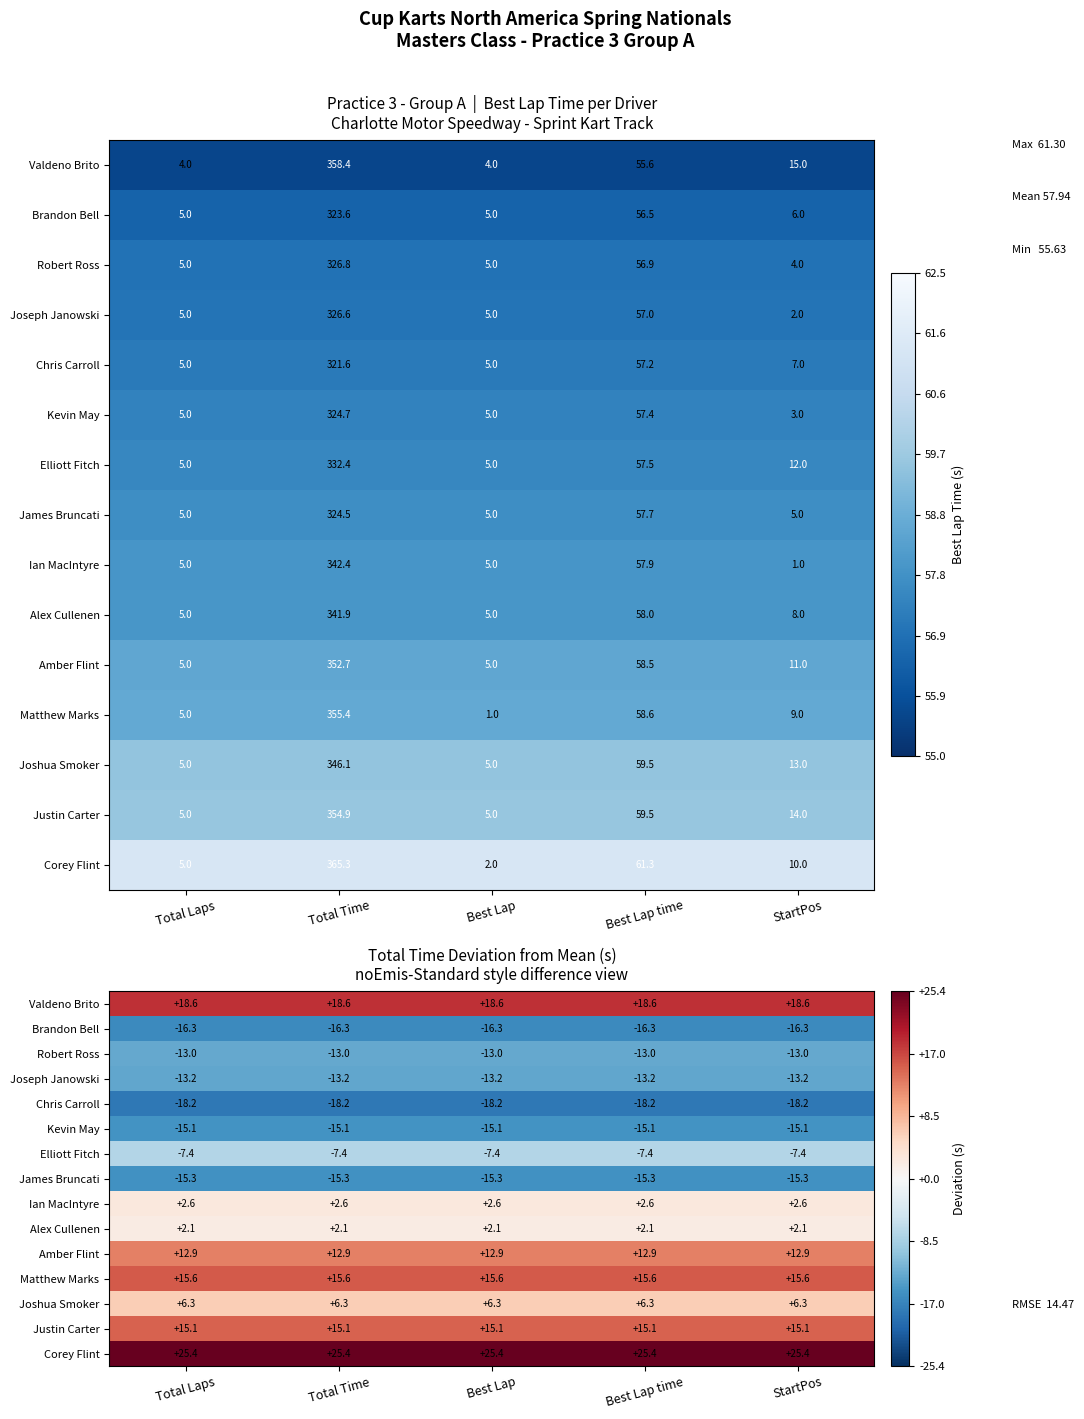

Which series has the largest total across all categories?

Corey Flint